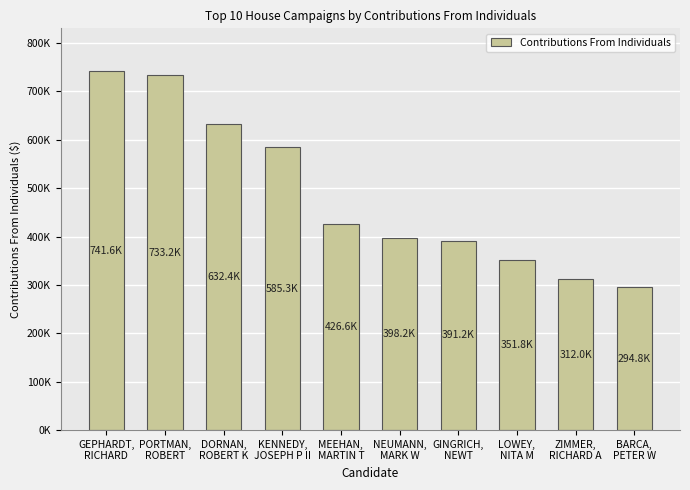

What is the maximum value shown in the chart?

741584